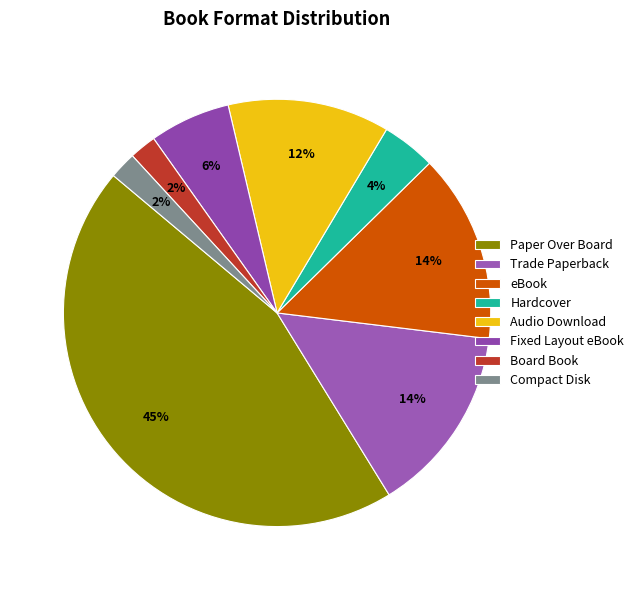

What is the ratio of the value at Compact Disk to the value at Board Book?

1.0